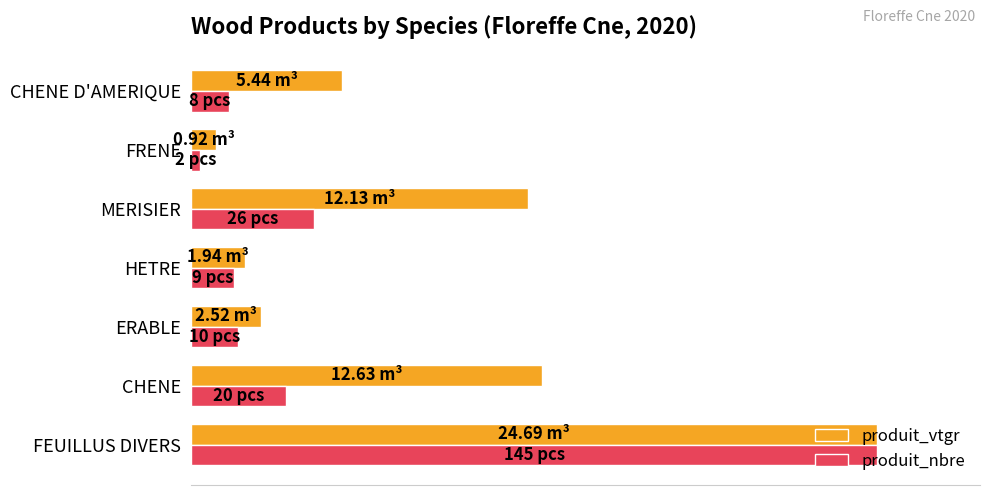

At how many categories does at least one series exceed 26?

3